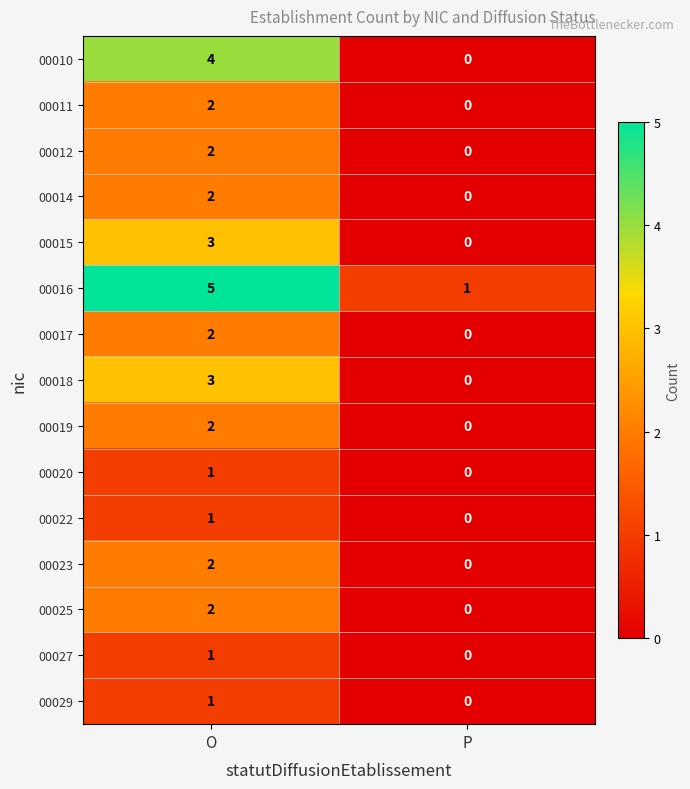

Which series has the largest total across all categories?

00016